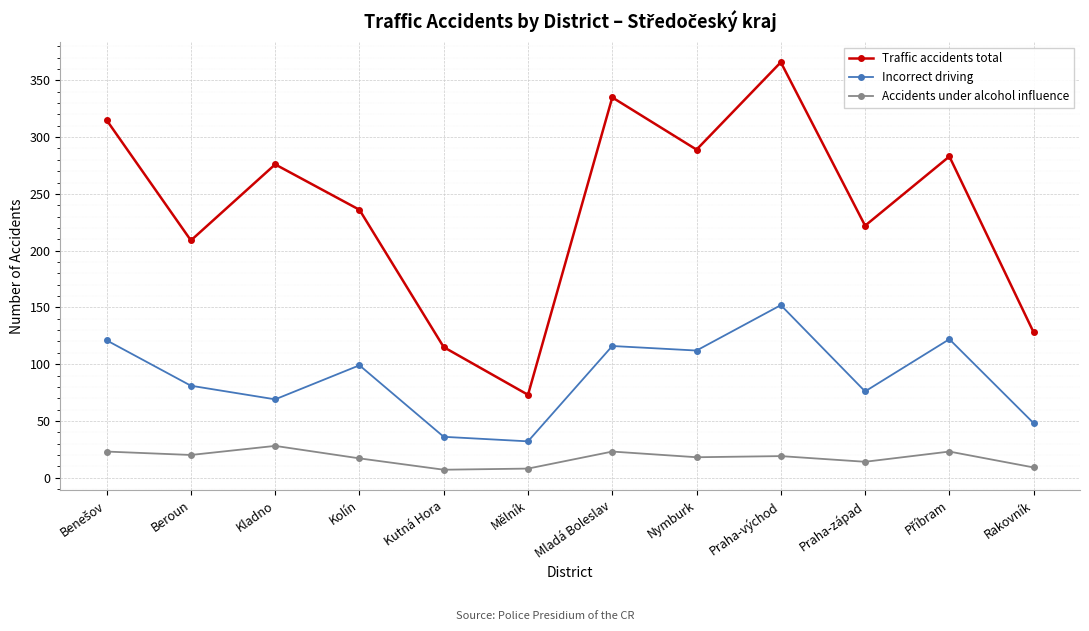

Rank the series by their maximum value, from lowest to highest.

Accidents under alcohol influence, Incorrect driving, Traffic accidents total